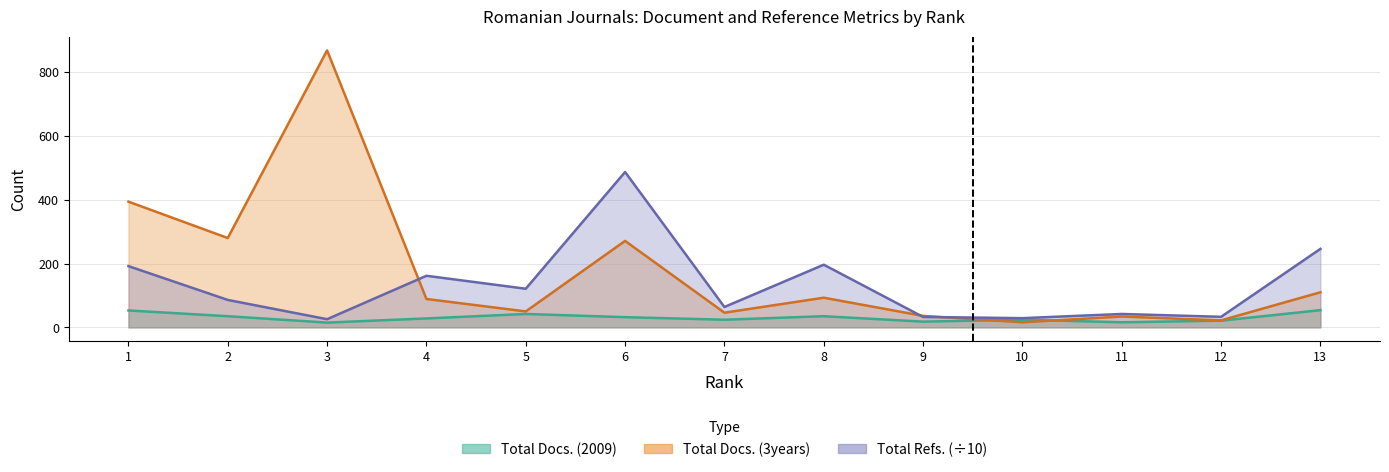

The Total Docs. (2009) series shows 4.5 at 12. True or false?

False